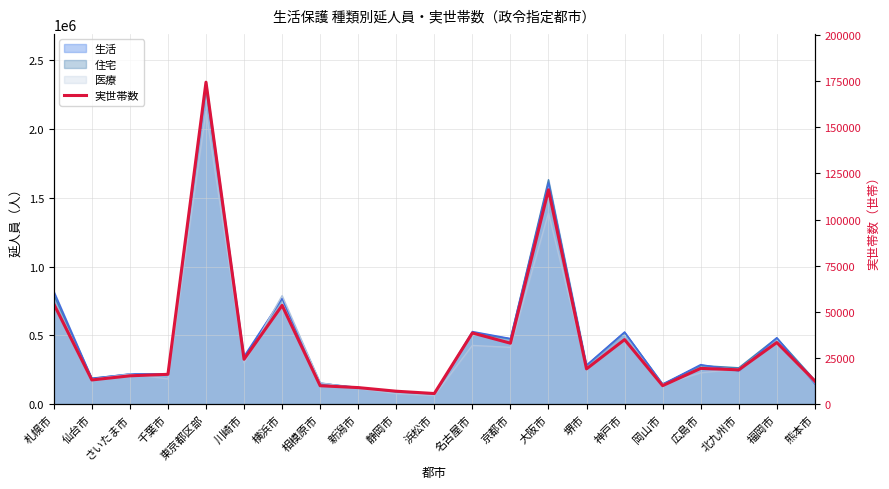

How many lines are shown in the chart?

1